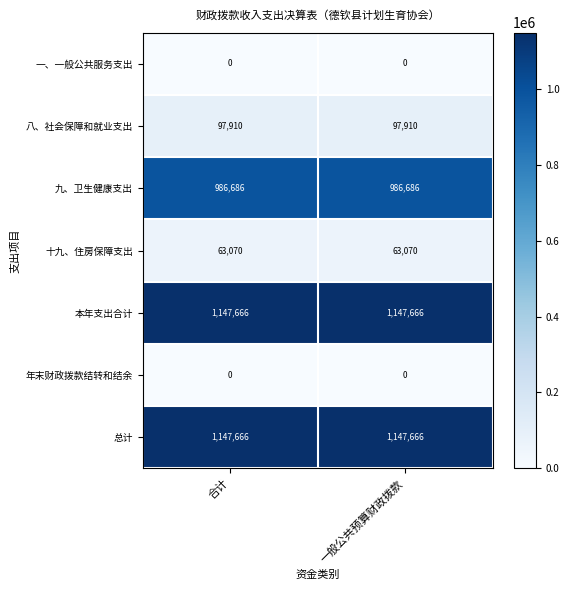

Reading left to right, extract all data points from this chart.

一、一般公共服务支出: 0	0
八、社会保障和就业支出: 97910	97910
九、卫生健康支出: 986686	986686
十九、住房保障支出: 63070	63070
本年支出合计: 1147666	1147666
年末财政拨款结转和结余: 0	0
总计: 1147666	1147666